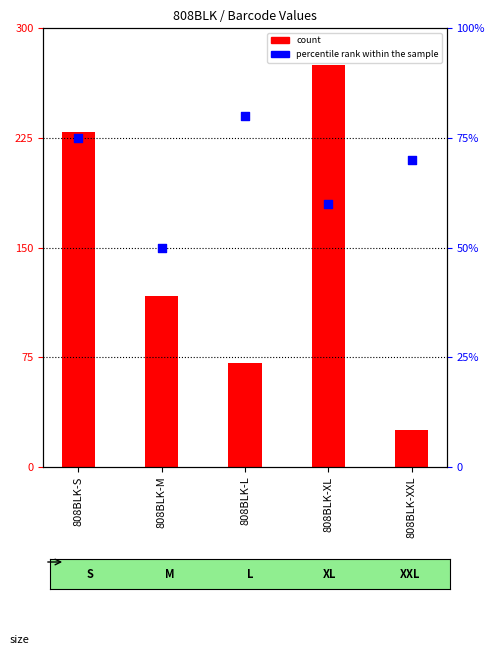

At which category is the sum across all series the highest?

808BLK-XL